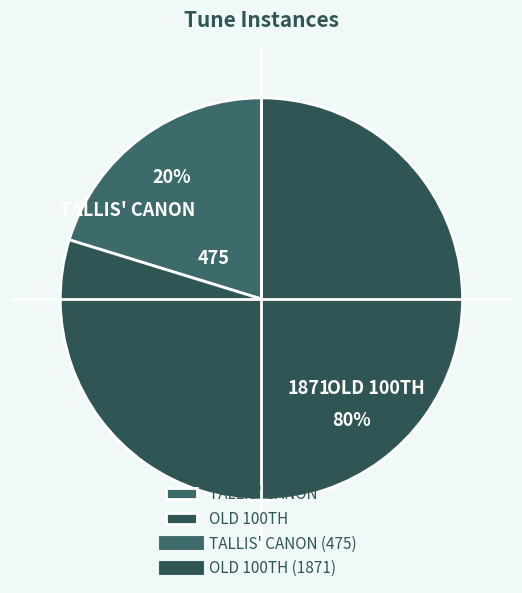

Is there any slice that represents more than half of the pie?

Yes